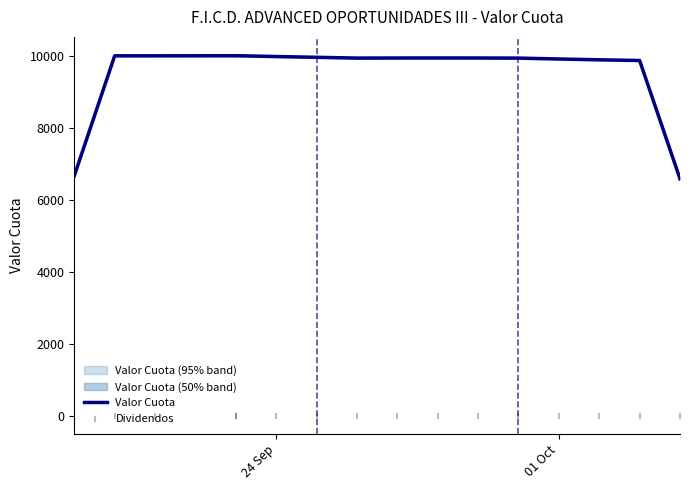

Which series reaches the maximum Y coordinate?

Valor Cuota